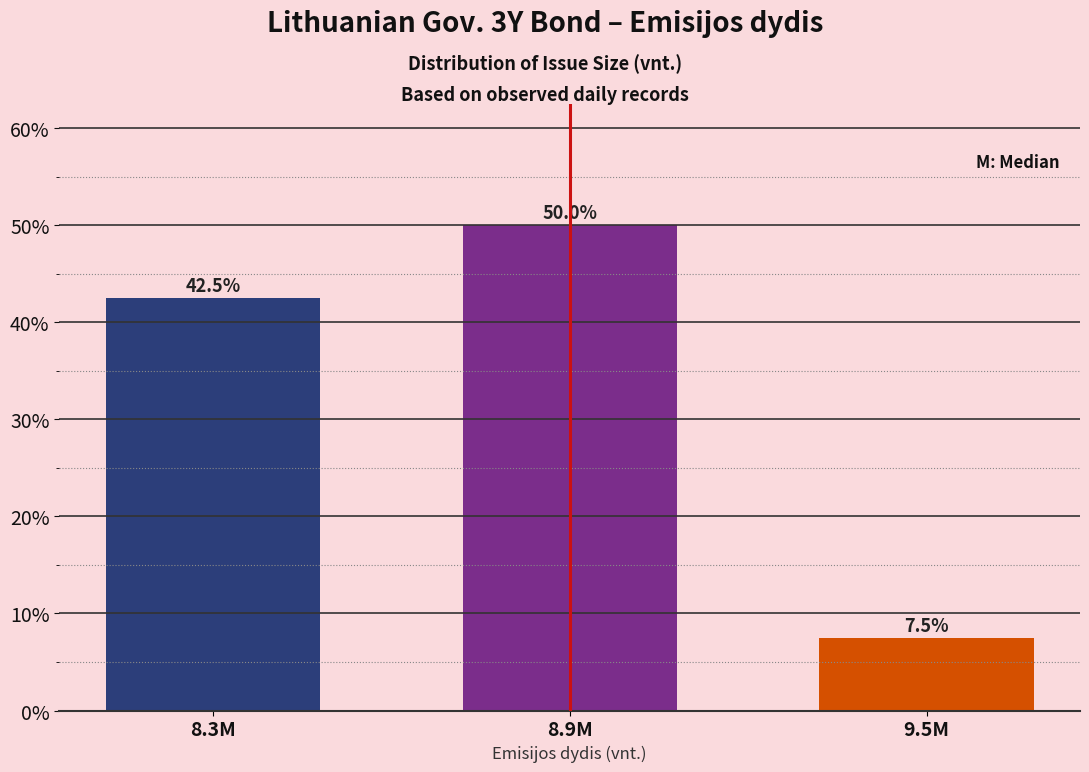

Reading right to left, transcribe all the data shown in this chart.

7.5	50.0	42.5